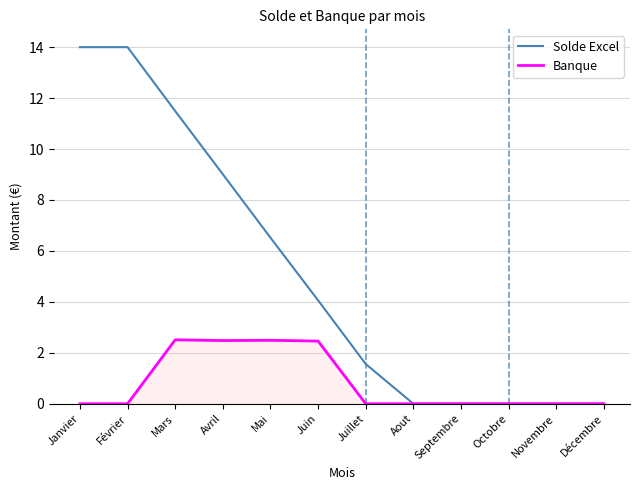

List the series in order of their peak value, highest first.

Solde Excel, Banque